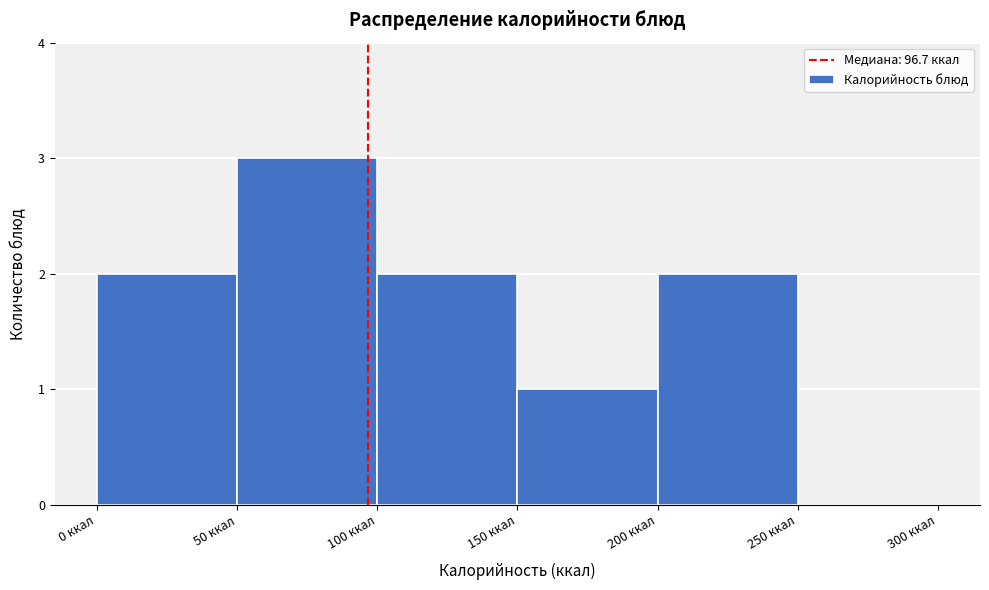

Which range on the x-axis has the tallest bar?

50 to 100